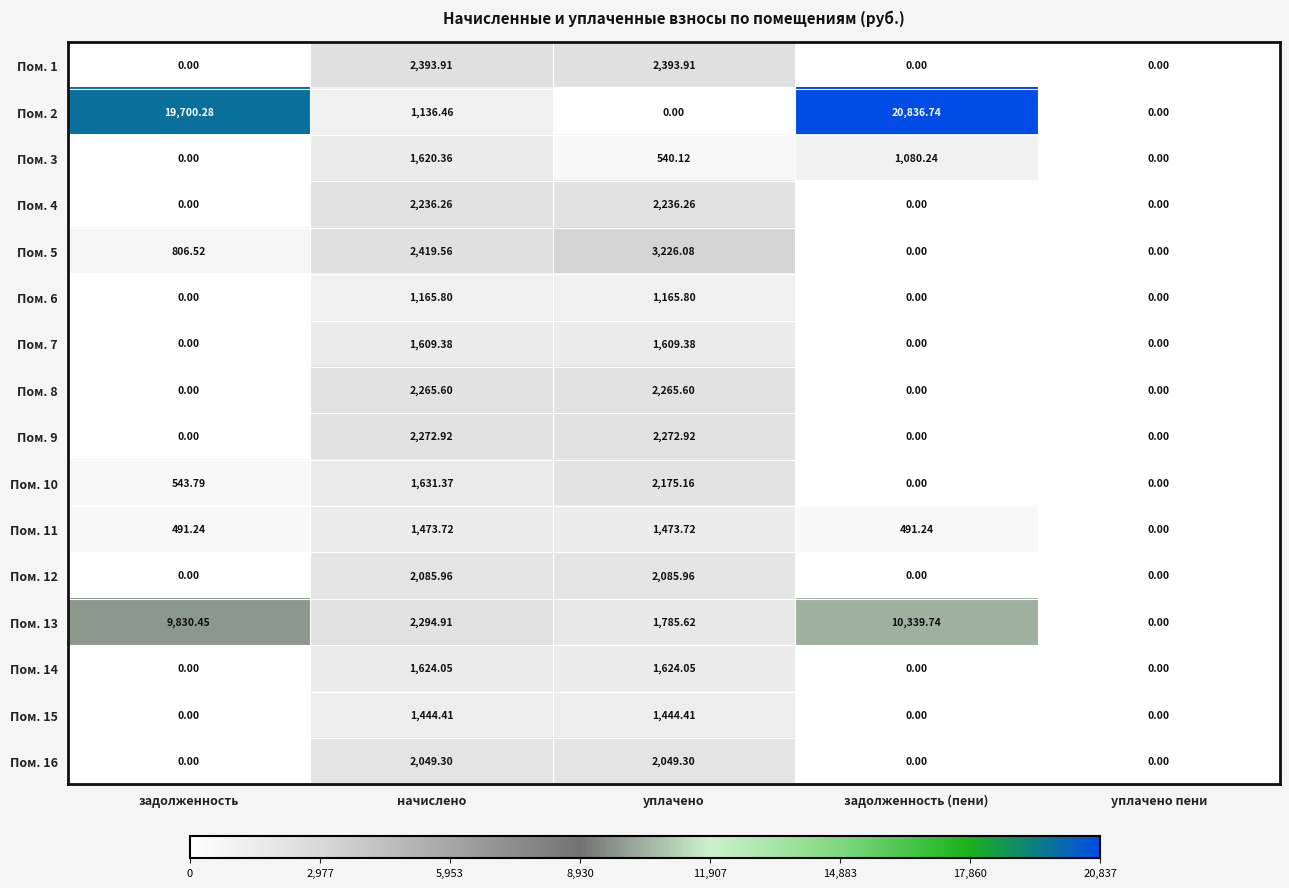

Which category has the highest value in the Пом. 2 series?

задолженность (пени)